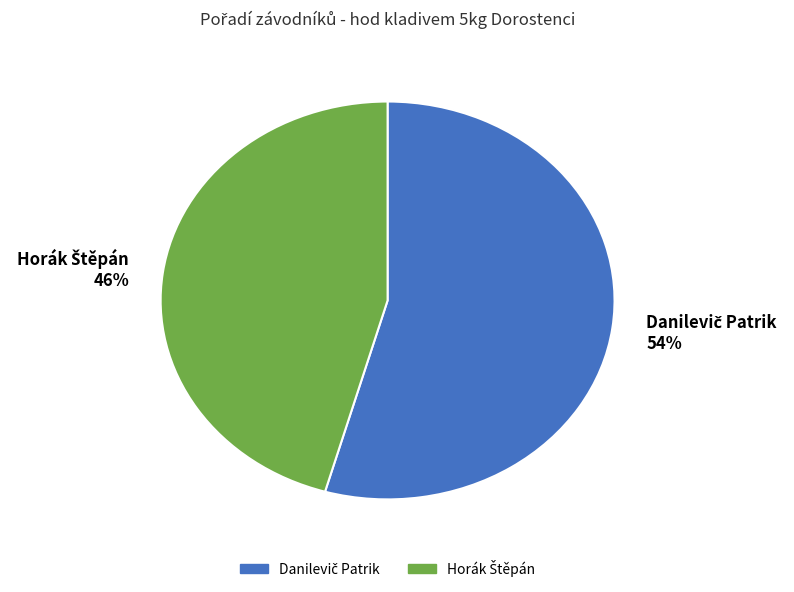

Is there a majority slice in this chart?

Yes